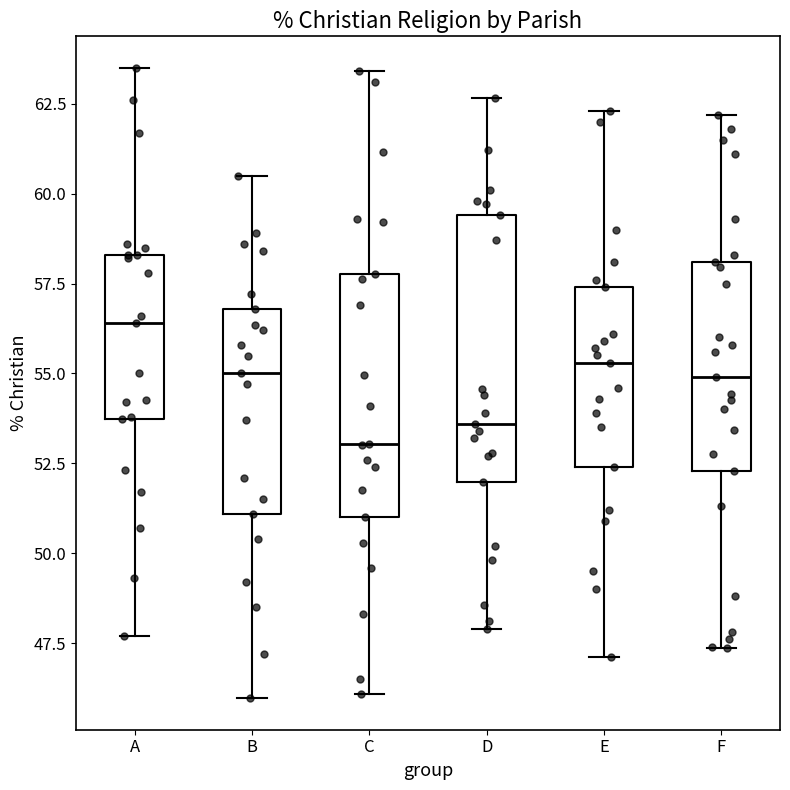

Reading left to right, transcribe this box plot: for each box, give where its median line is, the range the box spans, and where its two whiskers end, as read against the y-axis. The values are not printed on the chart, so give them approximately, as read against the axis.

A: median 56.5, box 53.5 to 58.5, whiskers 47.5 to 63.5
B: median 55.0, box 51.0 to 57.0, whiskers 46.0 to 60.5
C: median 53.0, box 51.0 to 58.0, whiskers 46.0 to 63.5
D: median 53.5, box 52.0 to 59.5, whiskers 48.0 to 62.5
E: median 55.5, box 52.5 to 57.5, whiskers 47.0 to 62.5
F: median 55.0, box 52.5 to 58.0, whiskers 47.5 to 62.0